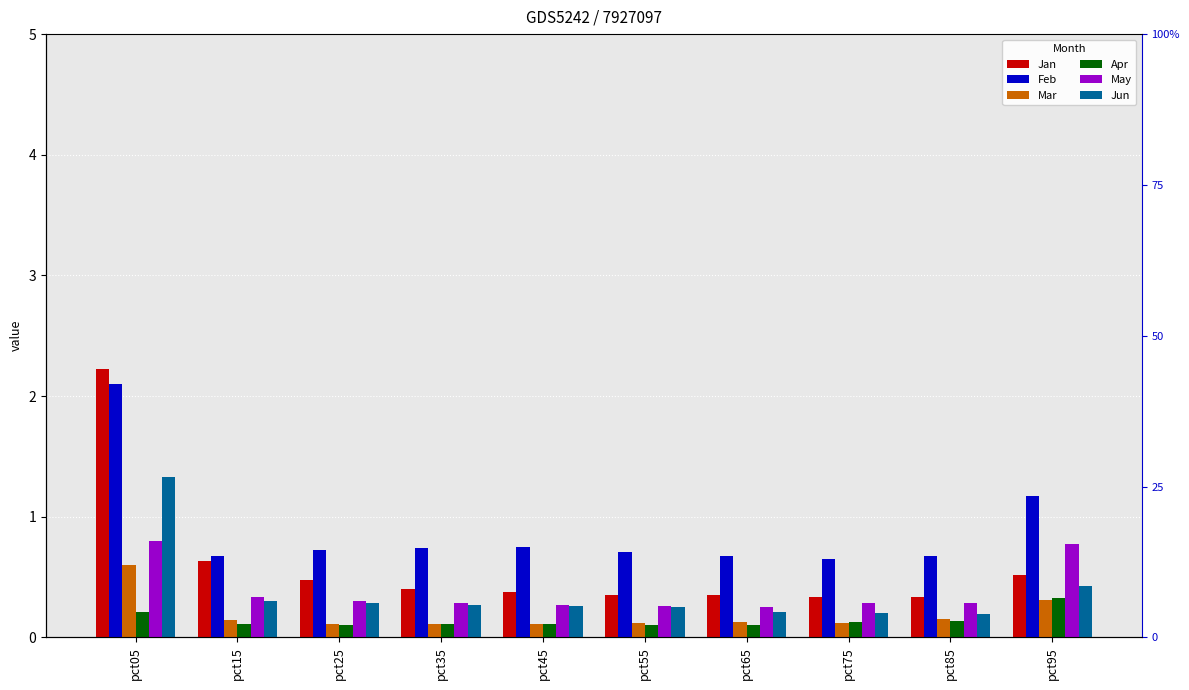

The value of Jun at pct35 is 0.3. True or false?

True